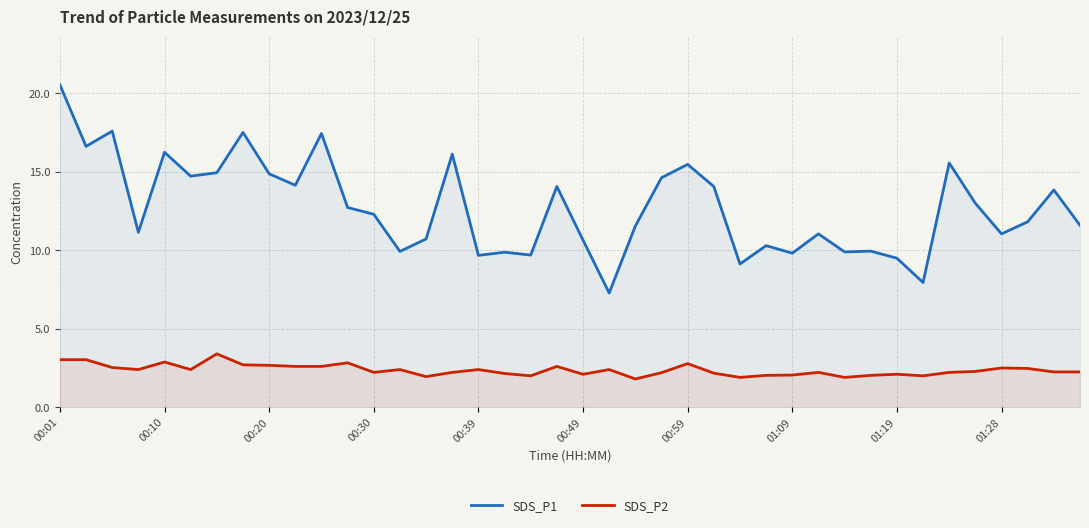

Read the SDS_P1 value at 13.

9.9